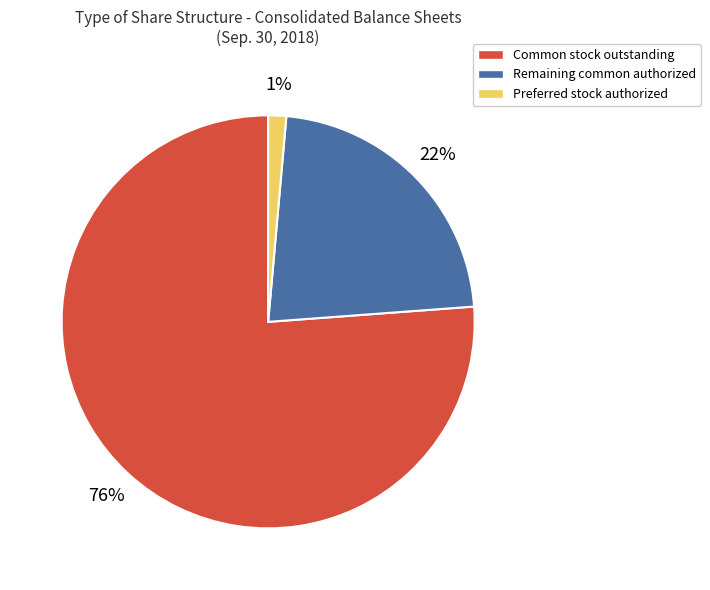

To the nearest percent, what portion does Preferred stock authorized represent?

1%